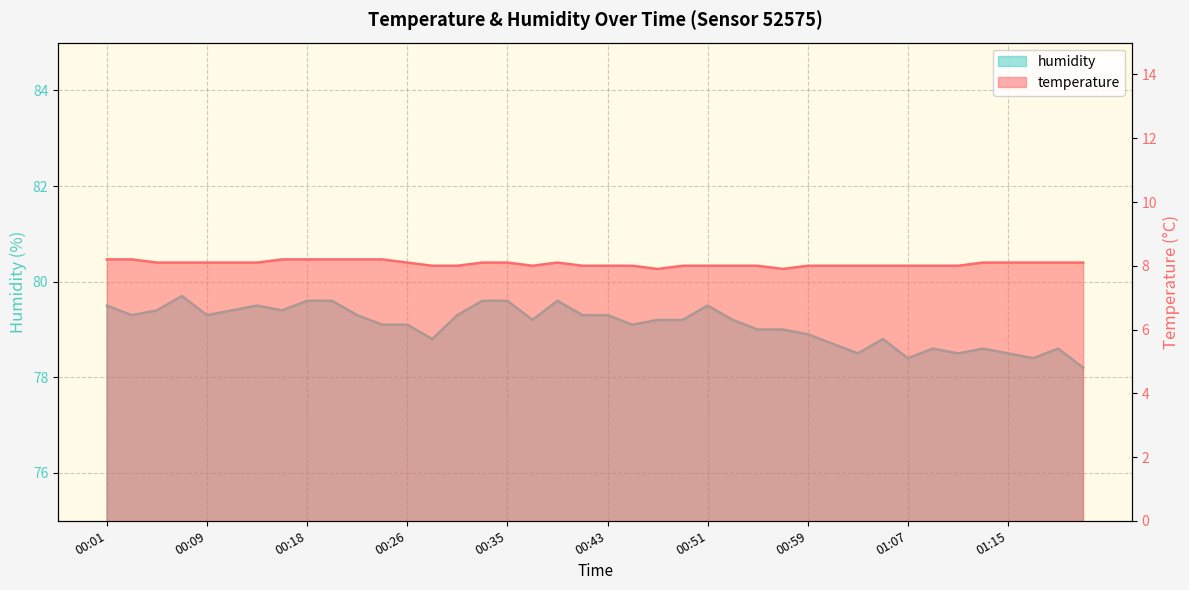

What are all the series names shown in the legend?

temperature, humidity